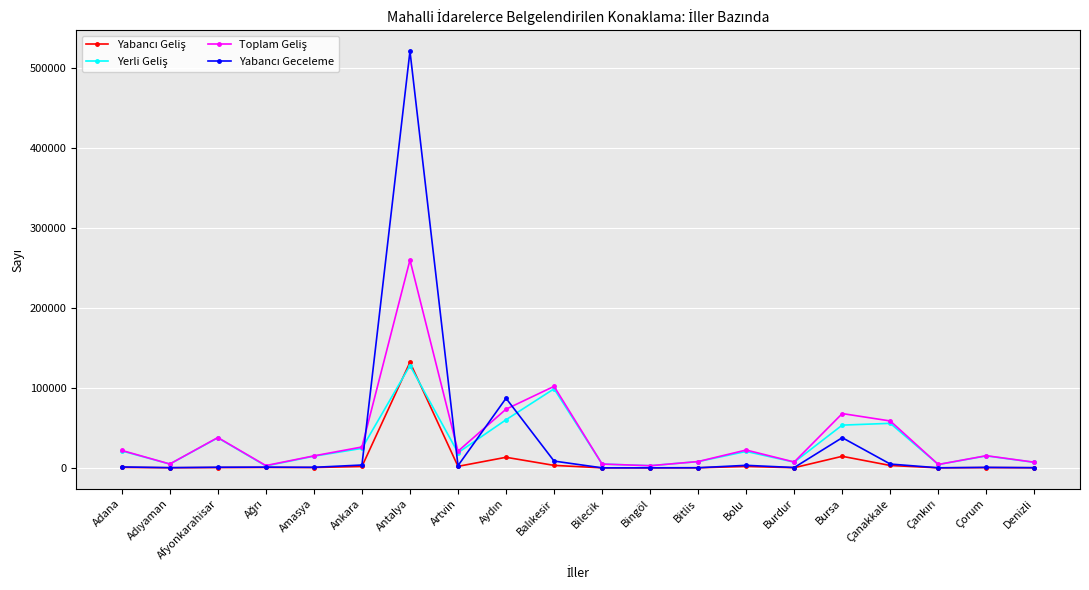

What is the label of the 3rd point from the left?

Afyonkarahisar